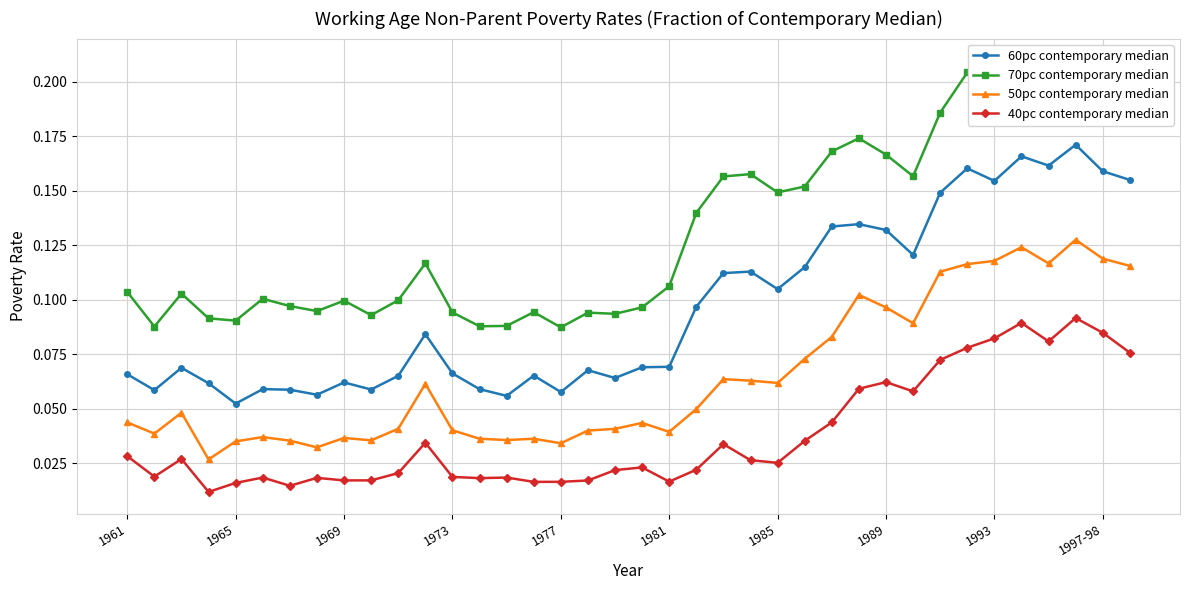

How many 70pc contemporary median values are between 0 and 1?

38